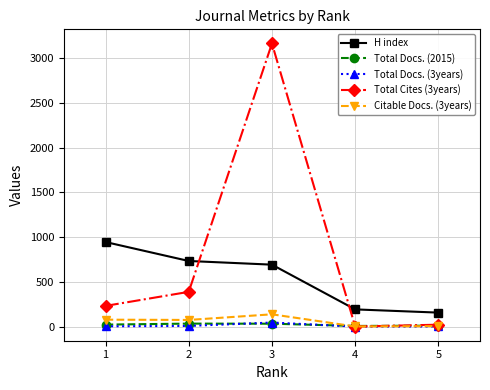

Does the chart display data point markers on the line(s)?

Yes